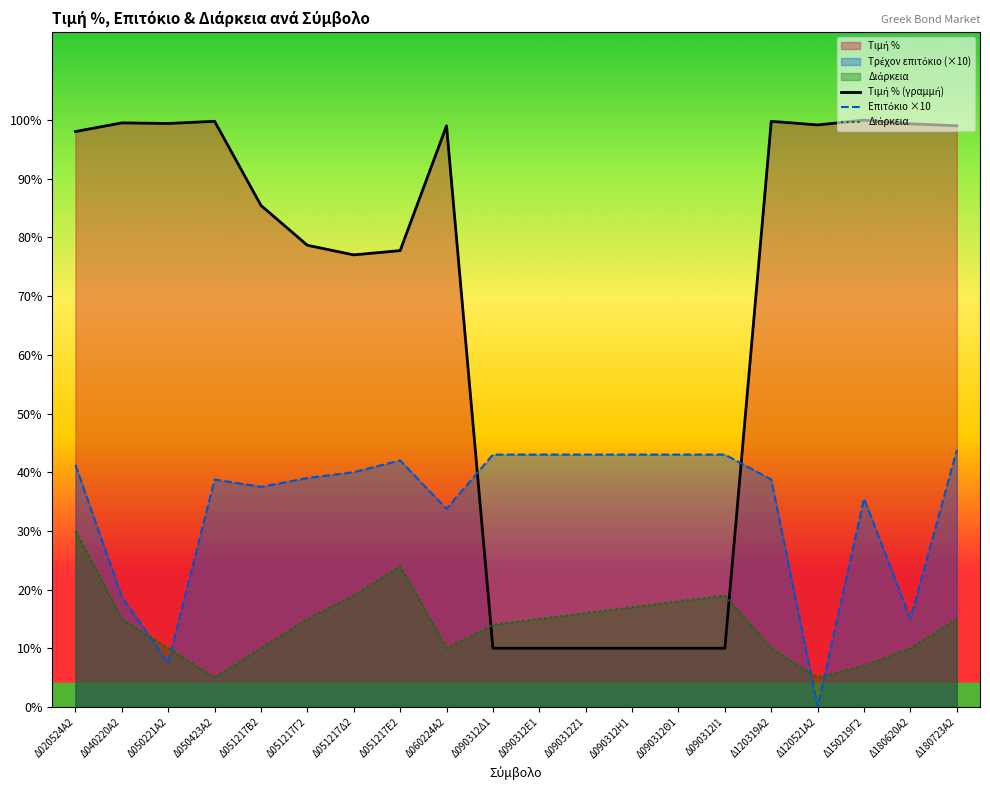

How many lines are shown in the chart?

3